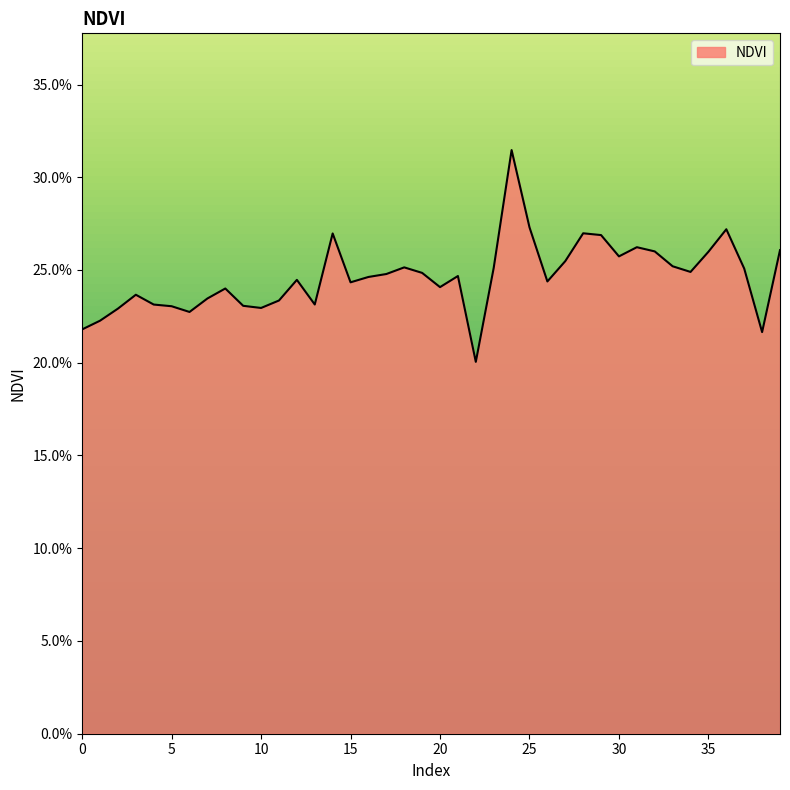

Is this an area chart (filled region under the line)?

Yes